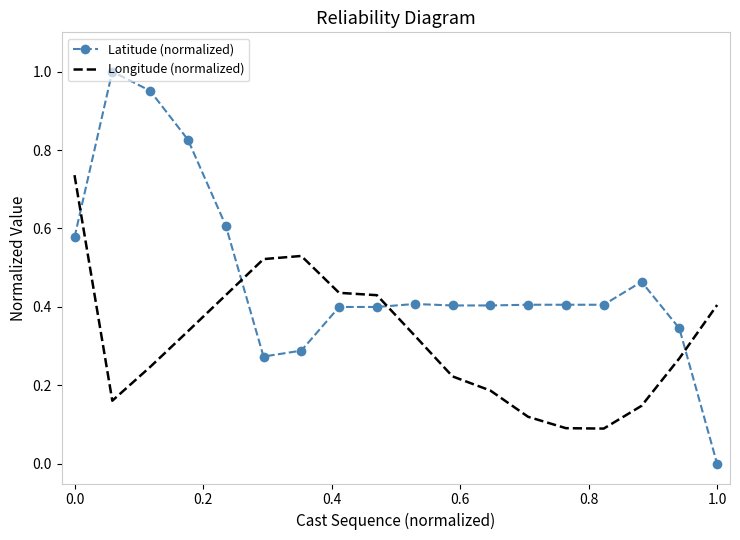

True or false: Latitude (normalized) has more than 0 interior local peaks.

True